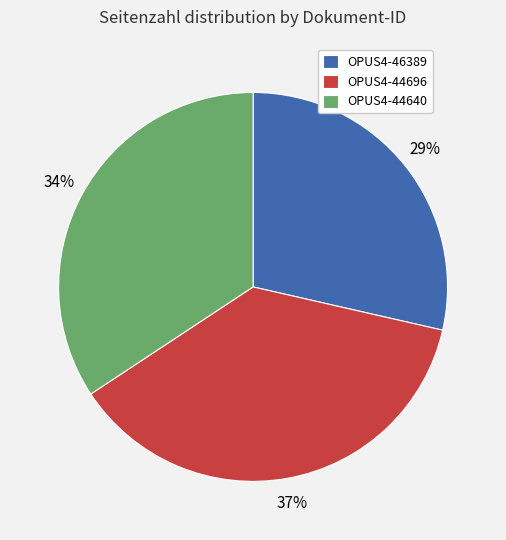

How many slices are in this pie chart?

3